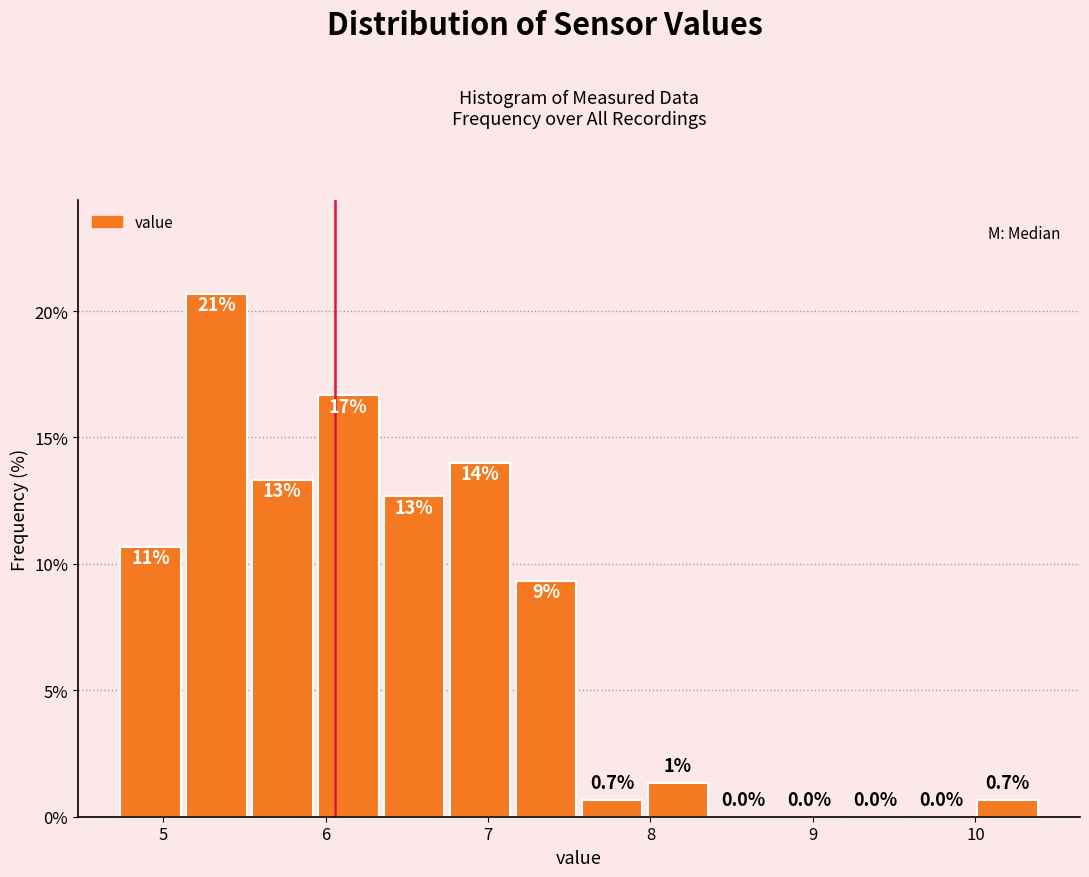

Which range on the x-axis has the tallest bar?

5.1 to 5.5